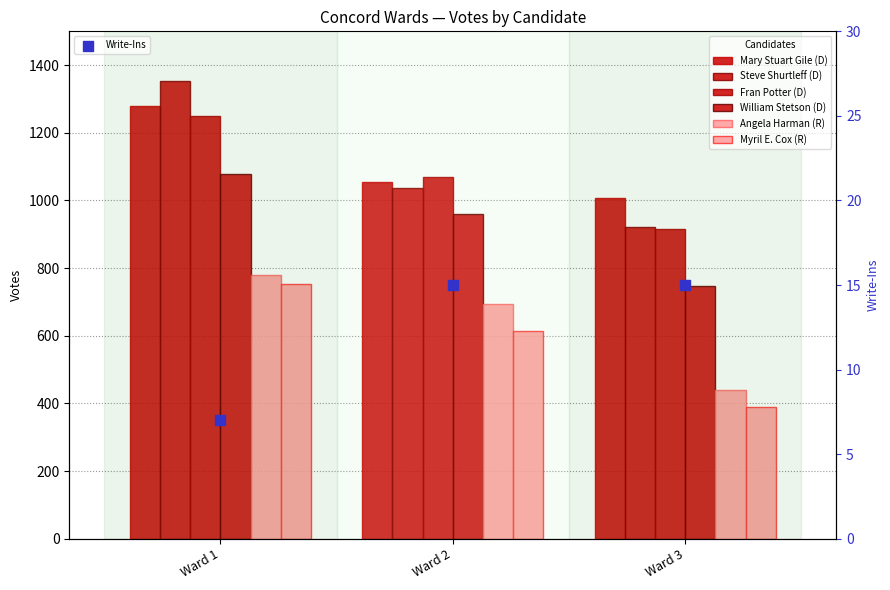

Which series reaches the minimum Y coordinate?

Myril E. Cox (R)